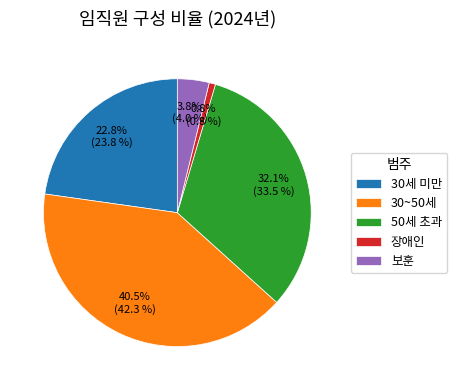

What is the ratio of the value at 50세 초과 to the value at 30~50세?

0.8